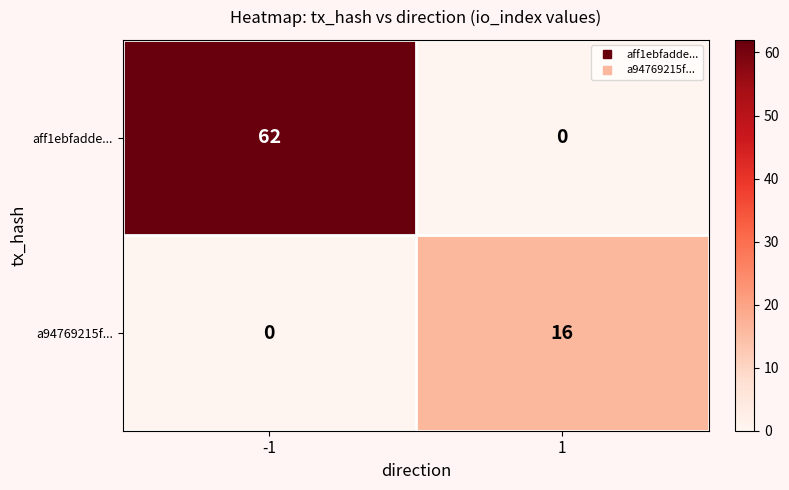

Between -1 and 1, which series saw the biggest shift?

aff1ebfadde...